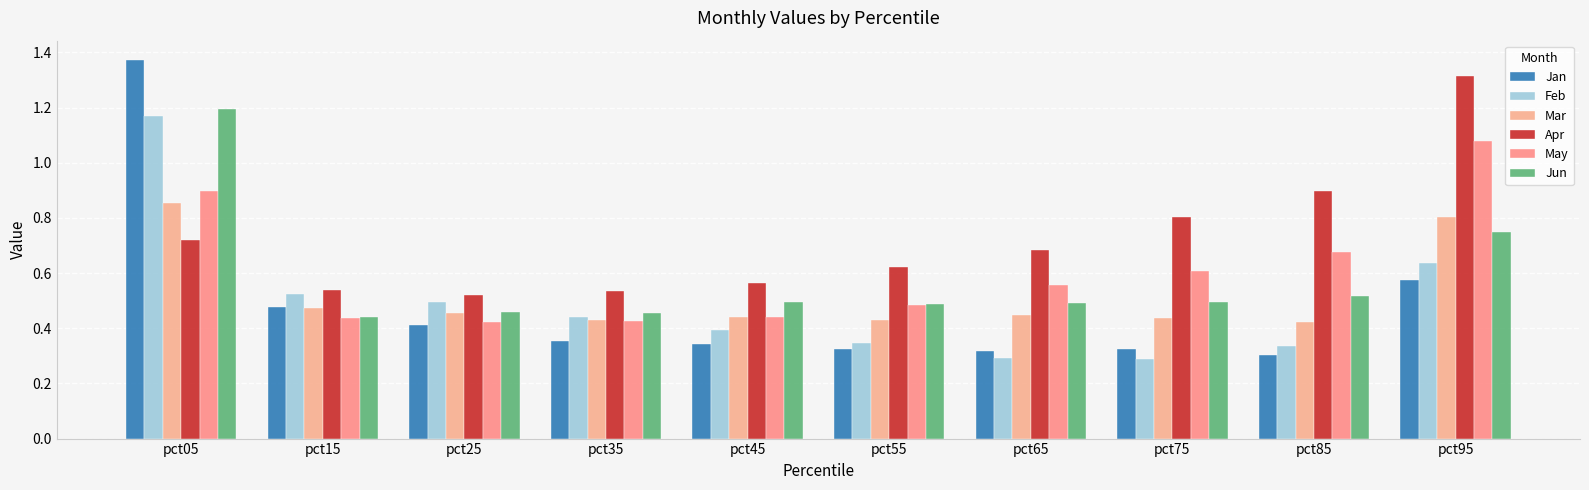

How many groups of bars are there?

10